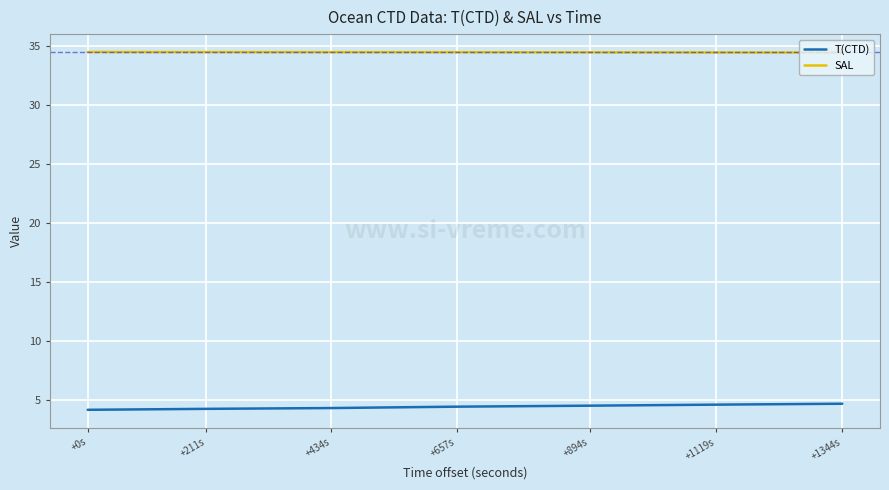

The SAL series shows 34.5 at +211s. True or false?

True